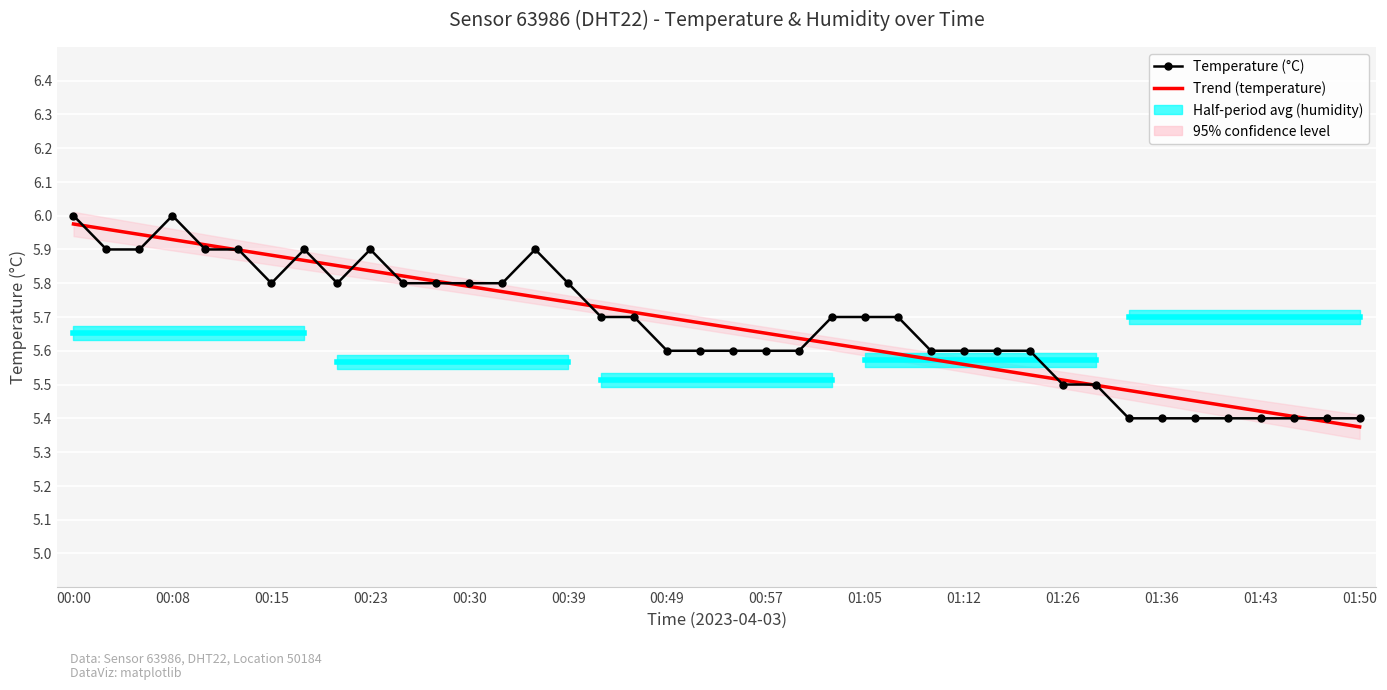

The value of Temperature (°C) at 34 is 7.7. True or false?

False